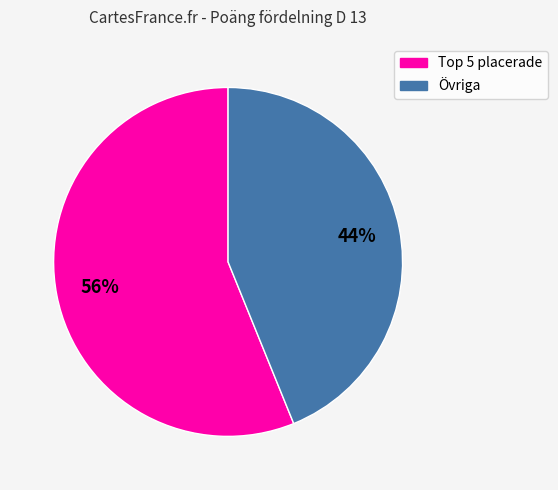

Is there any slice that represents more than half of the pie?

Yes